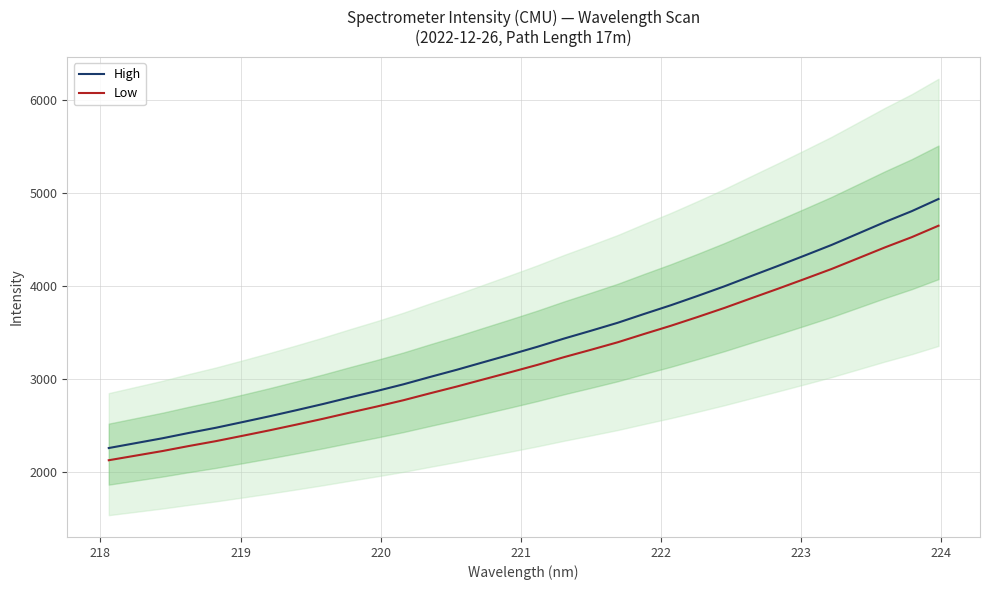

What is the lowest value of the High series?

2252.8